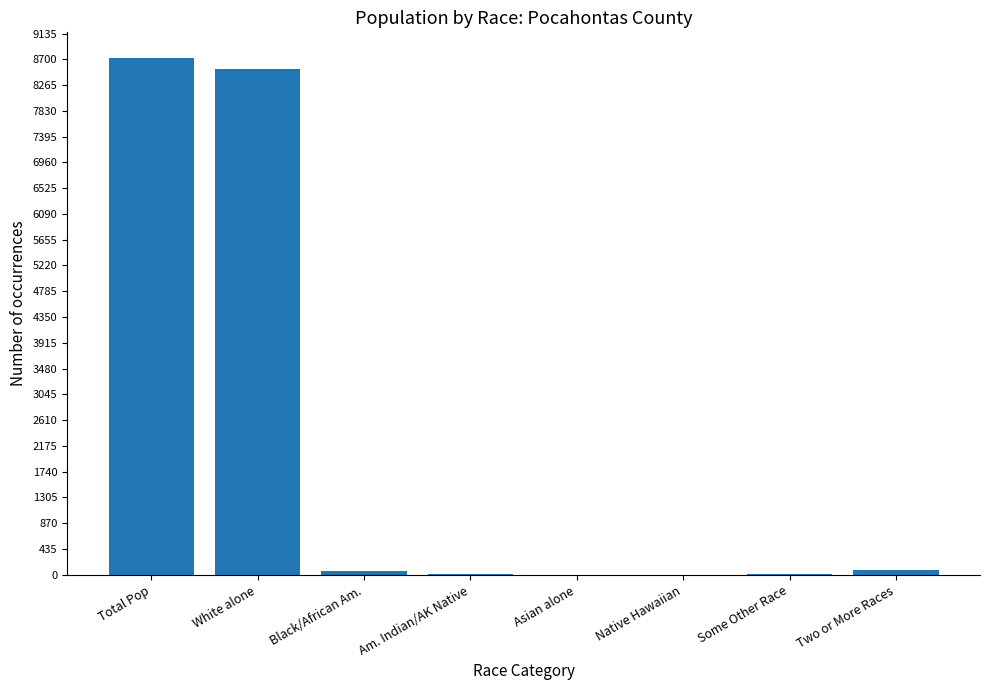

Which label corresponds to the largest value in the chart?

Total Pop